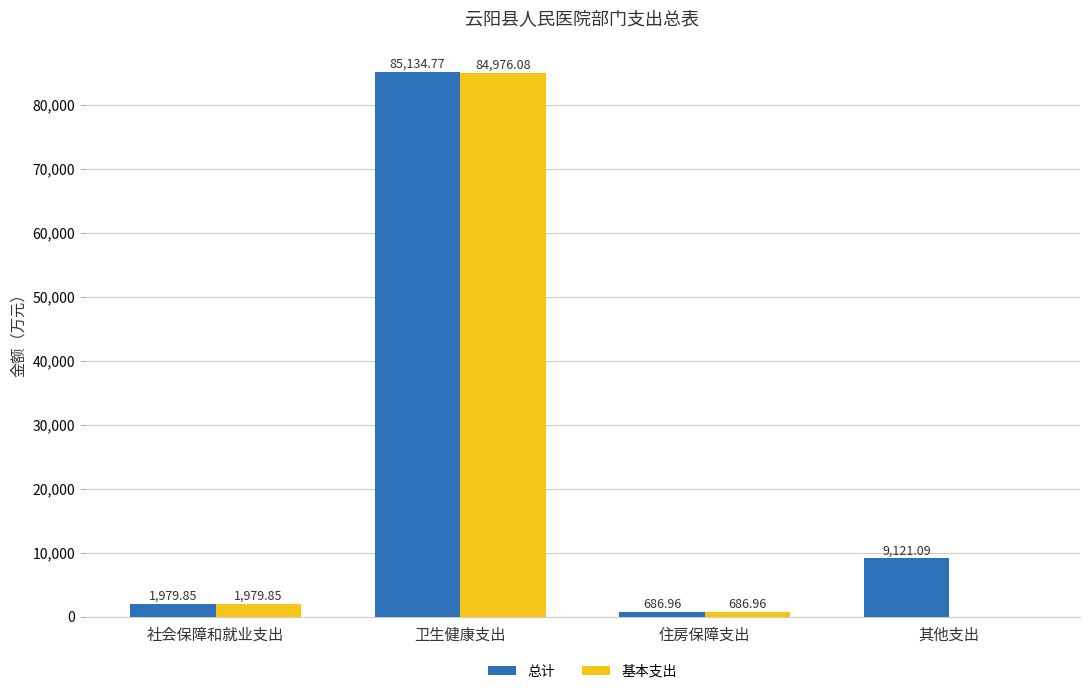

How many data points does each series have?

4